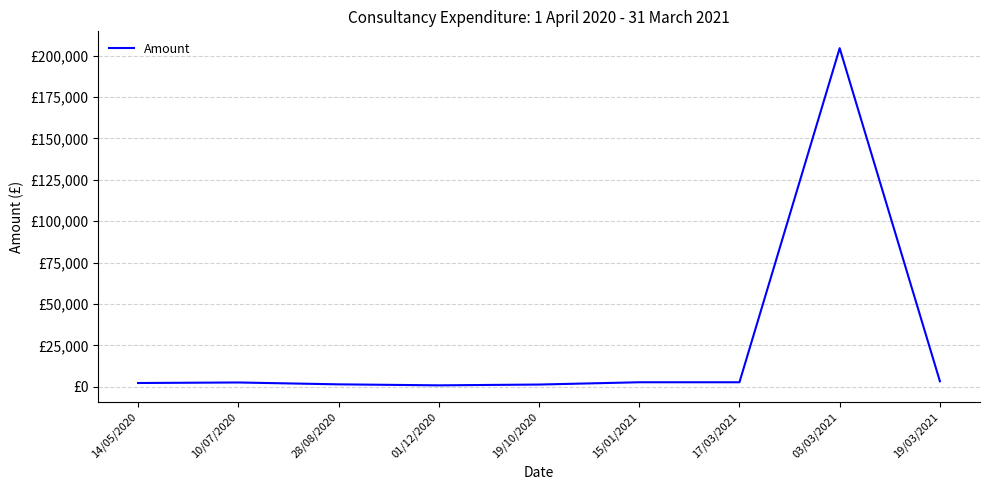

What is the difference between the maximum and second lowest values?

203180.0